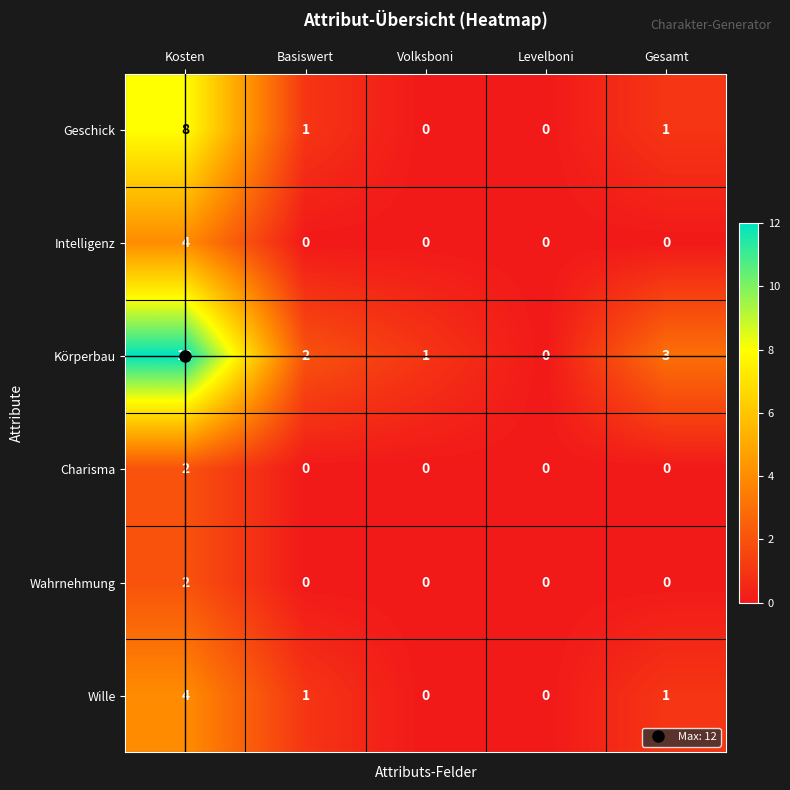

Where does the Körperbau series first go above 2?

Kosten